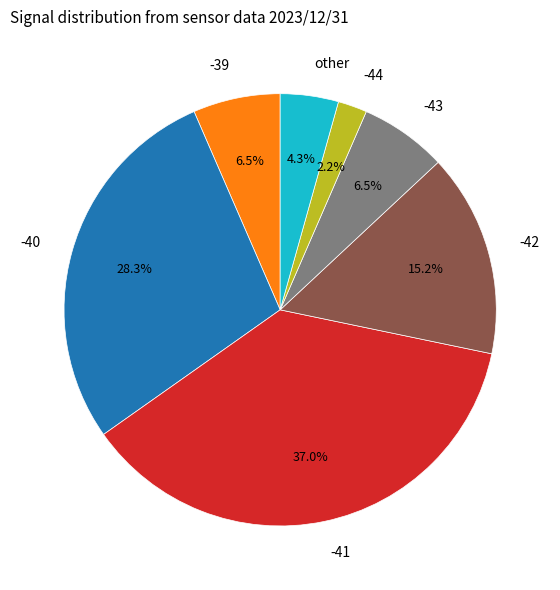

What is the smallest slice in the pie chart?

-44